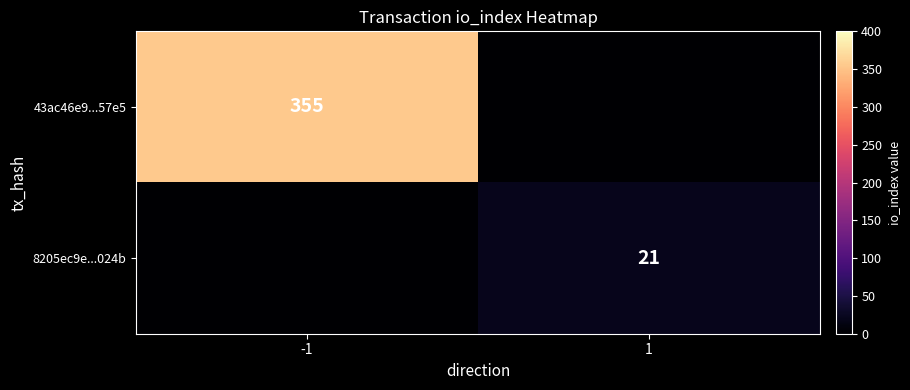

What is the spread (max minus min) of values at -1?

355